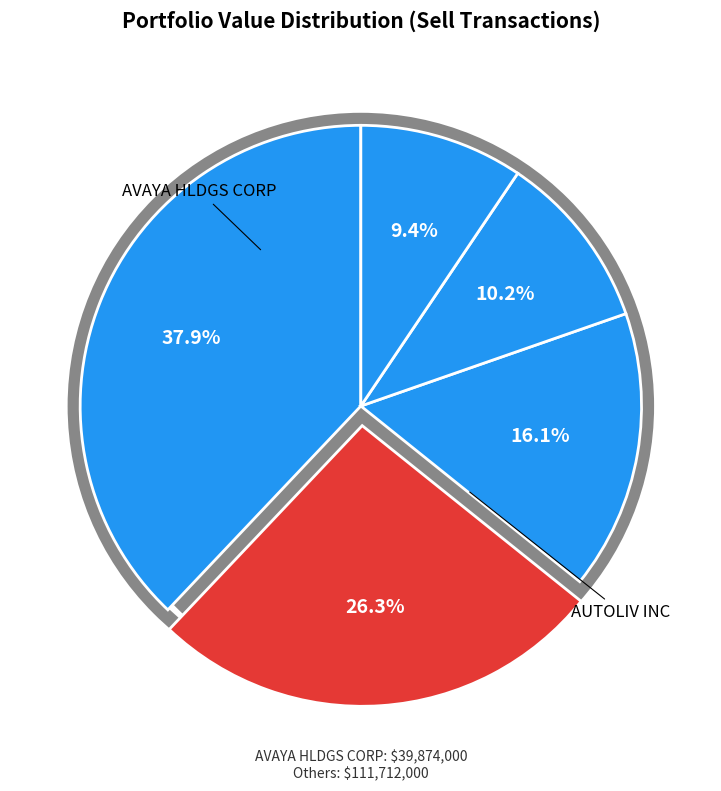

Rank the categories by value from lowest to highest.

CHARTER COMMUNICATIONS INC N, AERCAP HOLDINGS NV, ALTICE USA INC, AVAYA HLDGS CORP, AUTOLIV INC